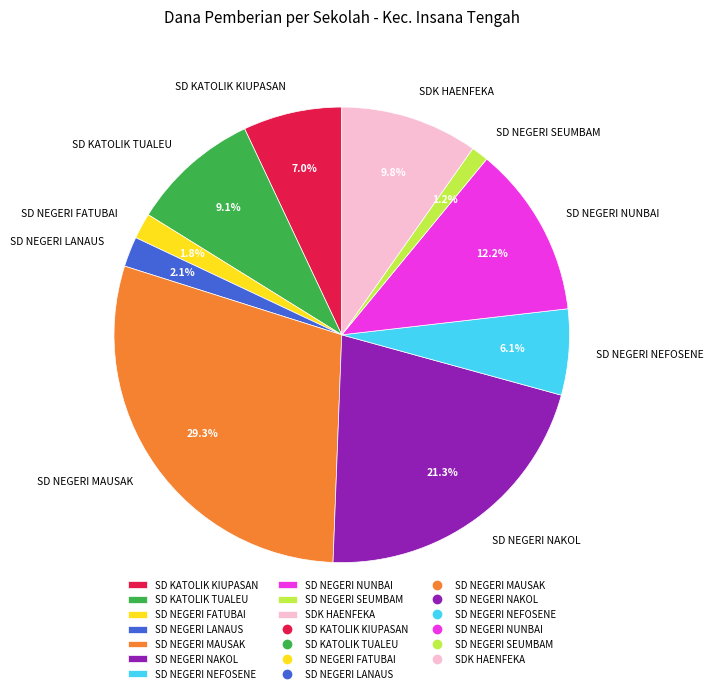

Do SDK HAENFEKA and SD NEGERI MAUSAK together represent more than half of the pie?

No